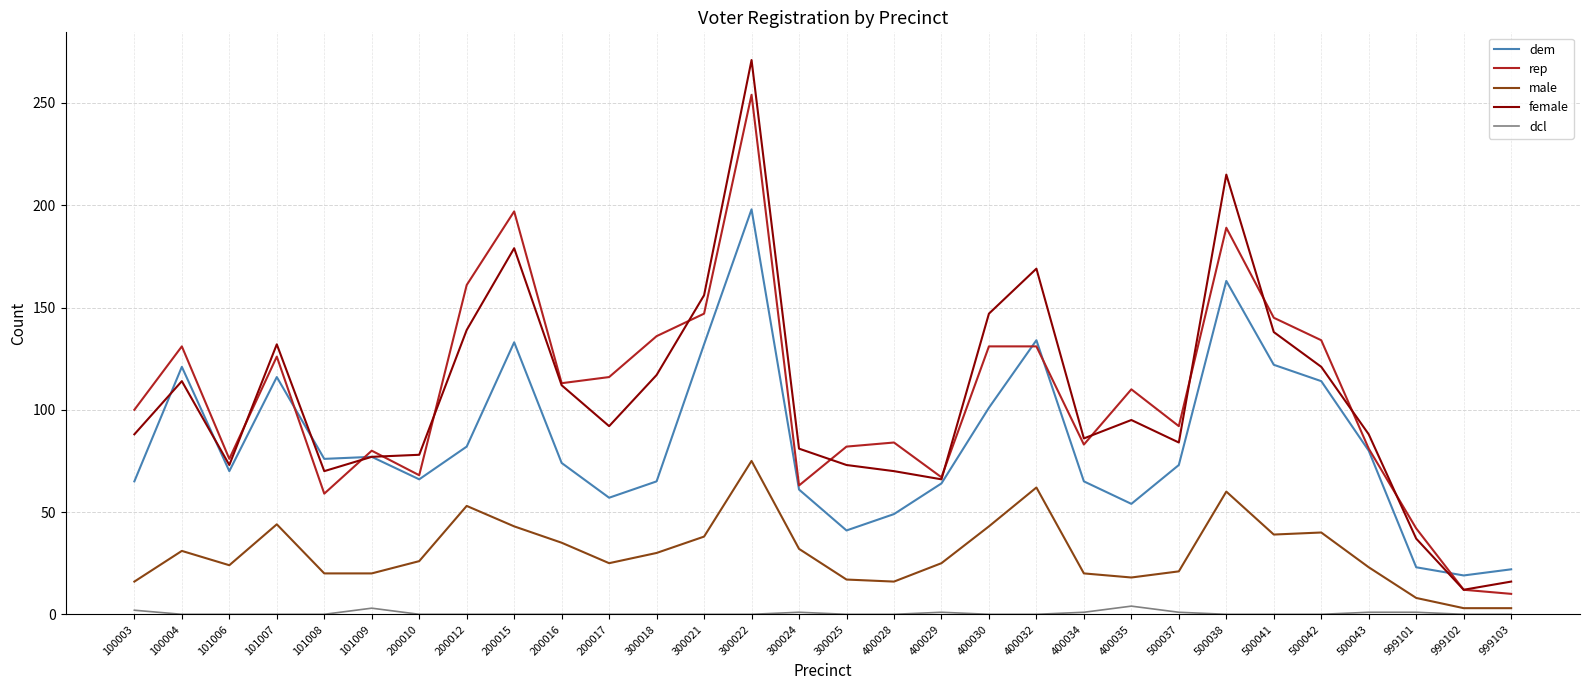

After their last crossing, which series has the higher values: female or dem?

dem